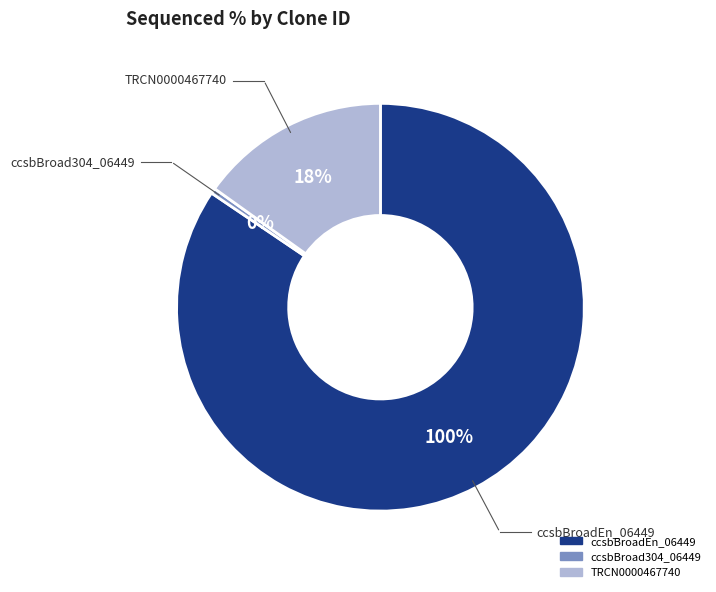

To the nearest percent, what is the difference between the largest and smallest slice percentages?

85%